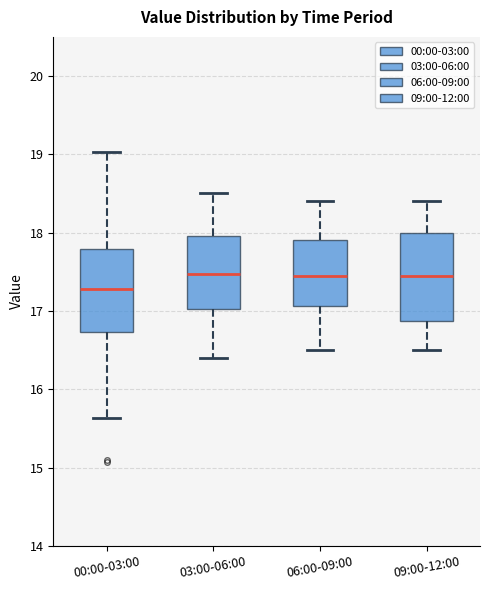

Where is the lower edge of the box for 09:00-12:00 on the y-axis? The values are not printed on the chart, so give them approximately, as read against the axis.

16.9